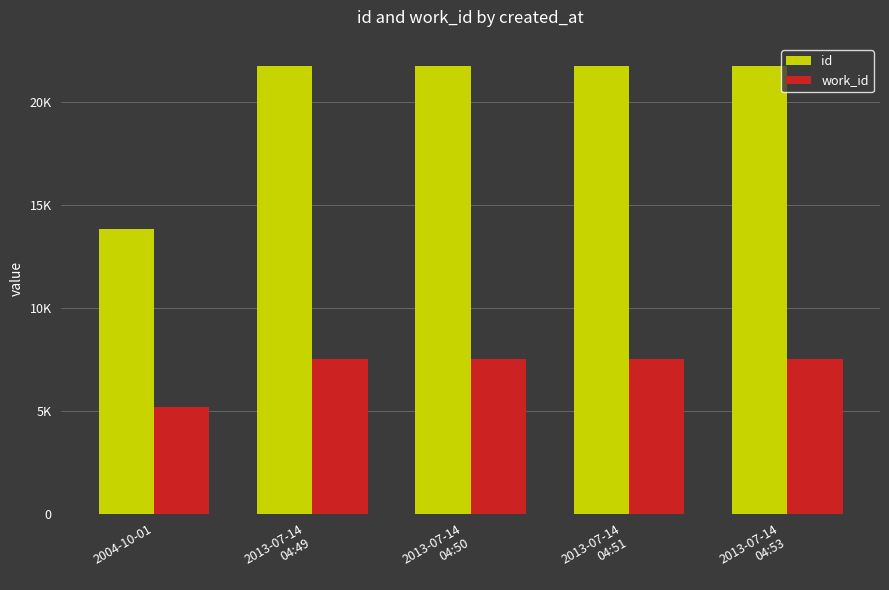

Which label corresponds to the smallest value in the chart?

2004-10-01